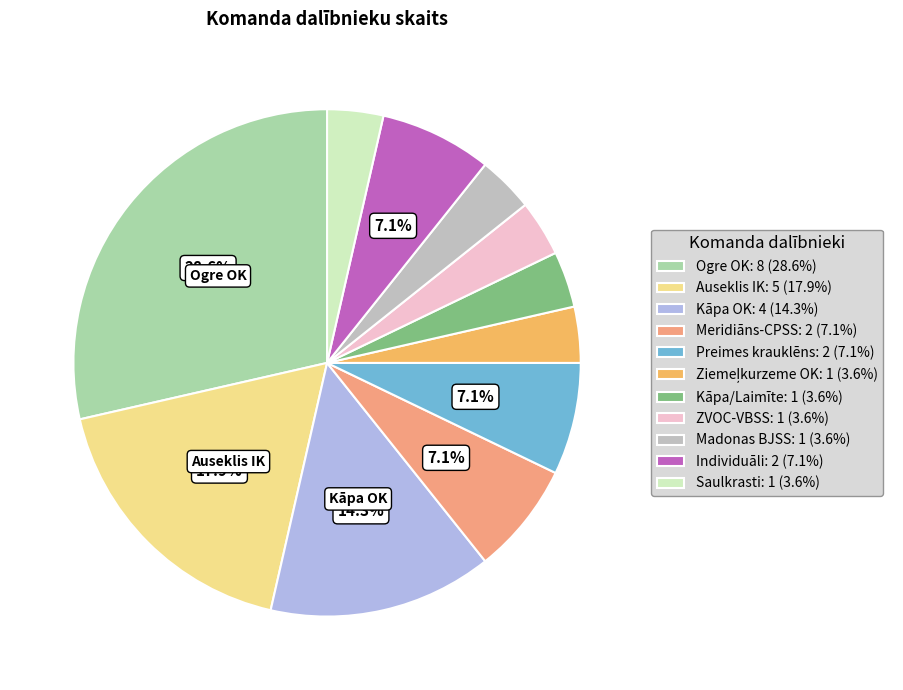

Is the sum of Ogre OK: 8 (28.6%) and Preimes krauklēns: 2 (7.1%) greater than half?

No